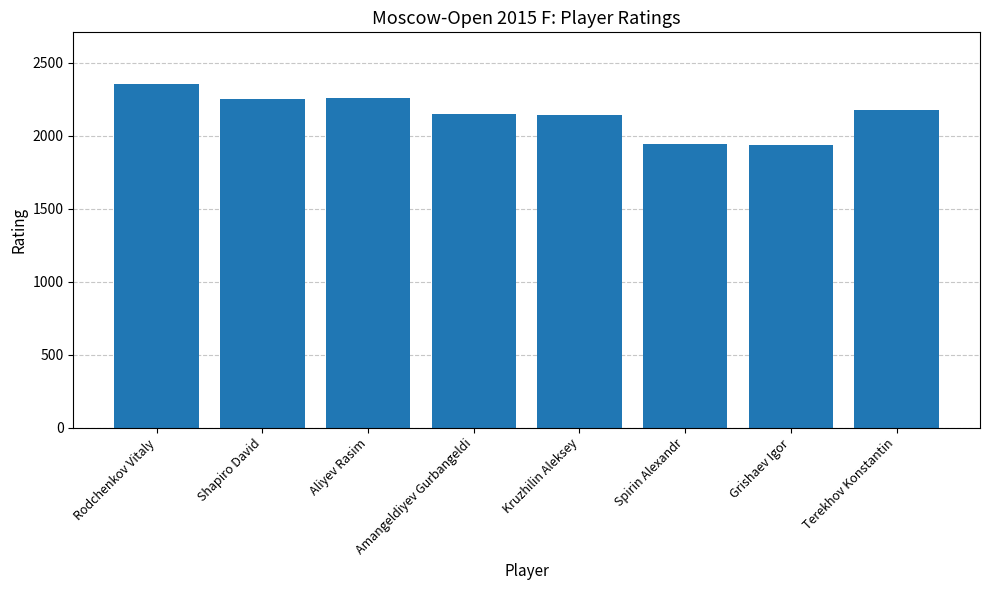

What value does the data have at Shapiro David?

2252